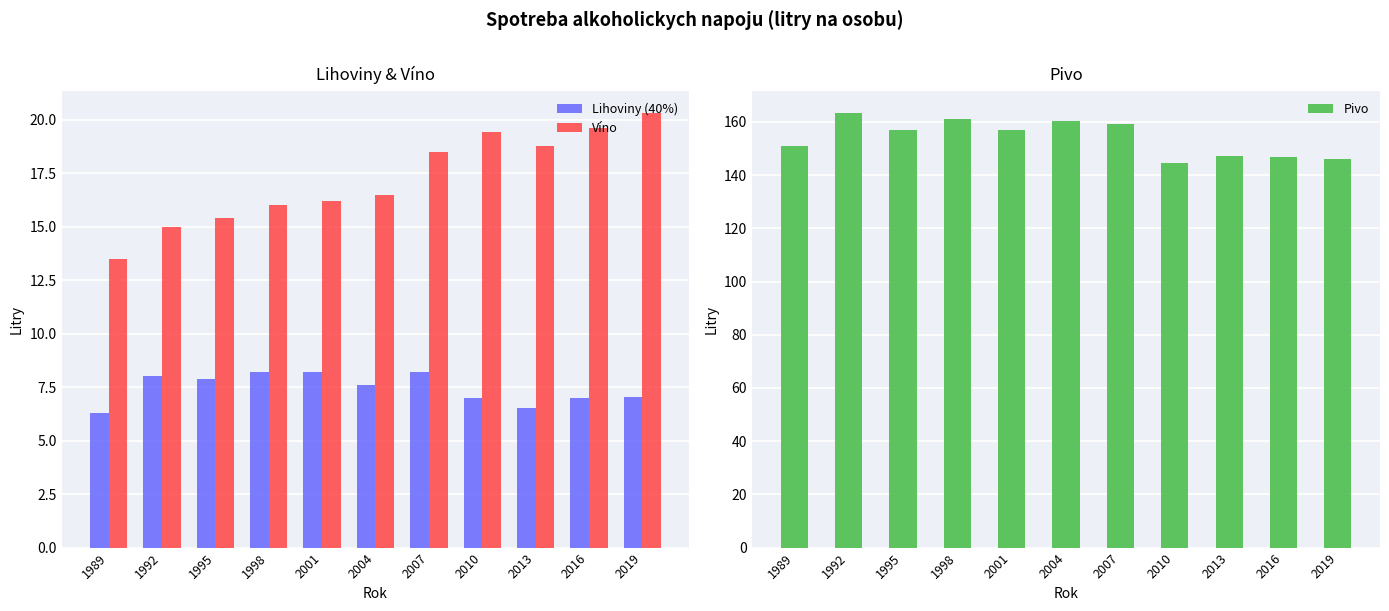

How many distinct data groups are displayed?

3